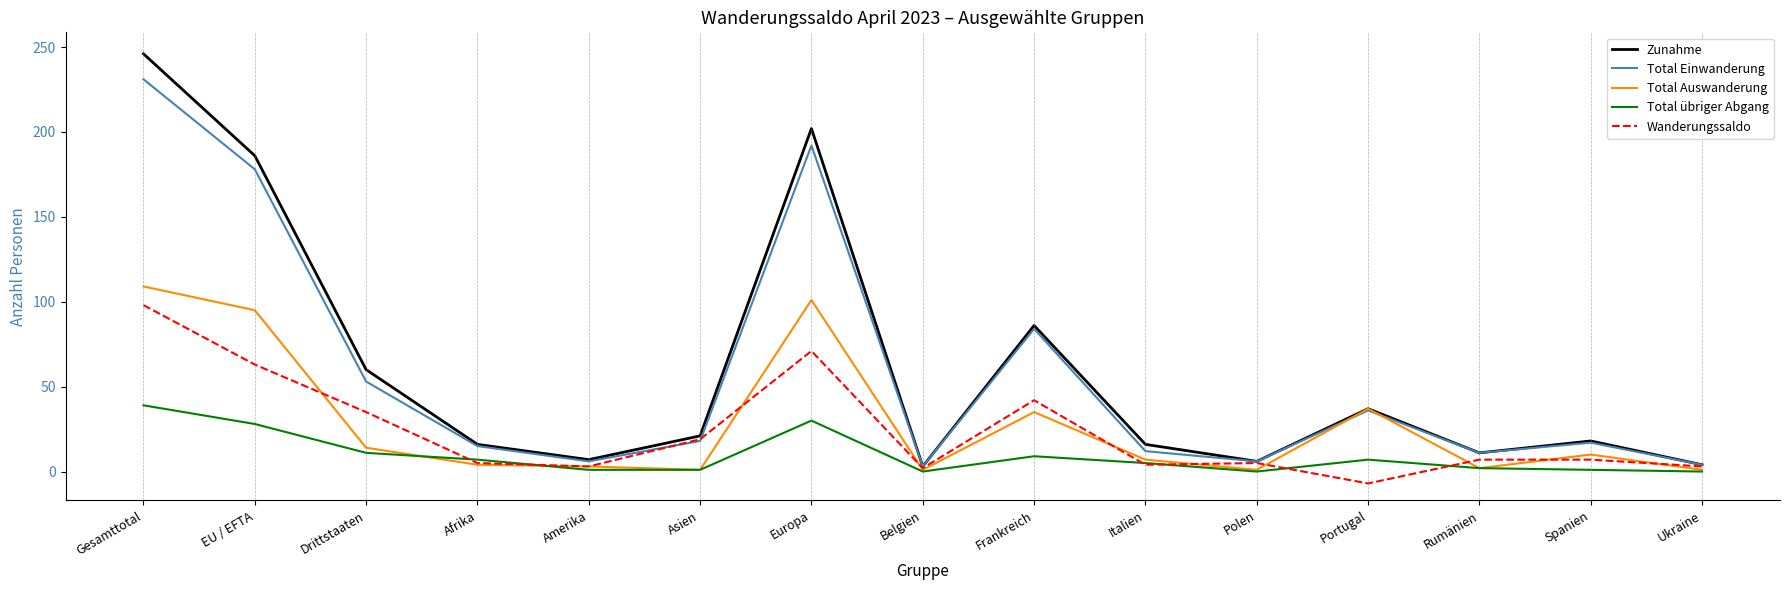

True or false: Wanderungssaldo has a value of 169 at Gesamttotal.

False